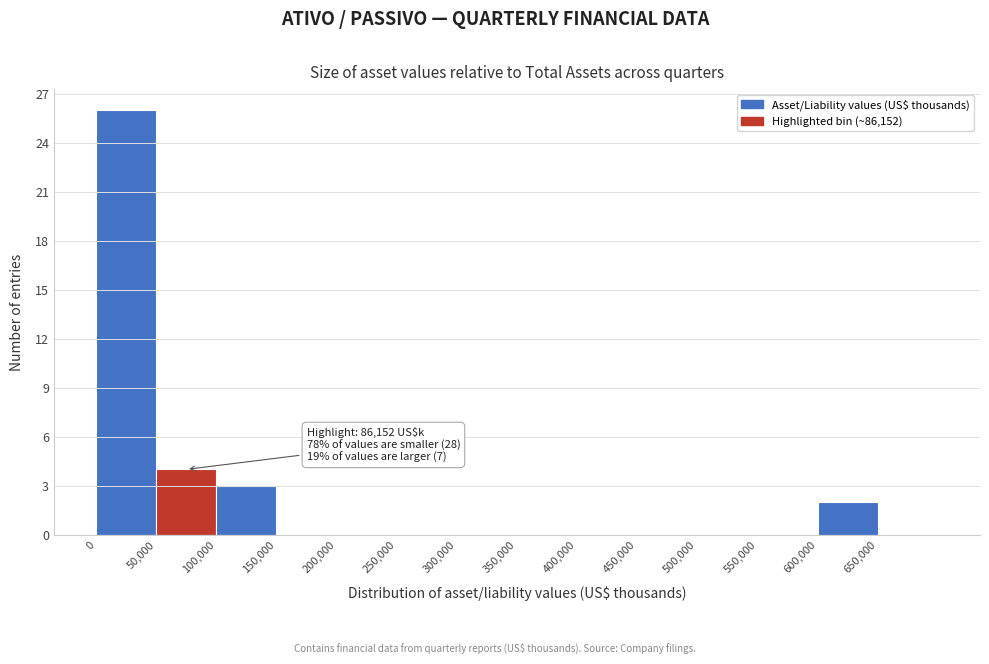

Over which range of the x-axis is the bar tallest?

0 to 50000